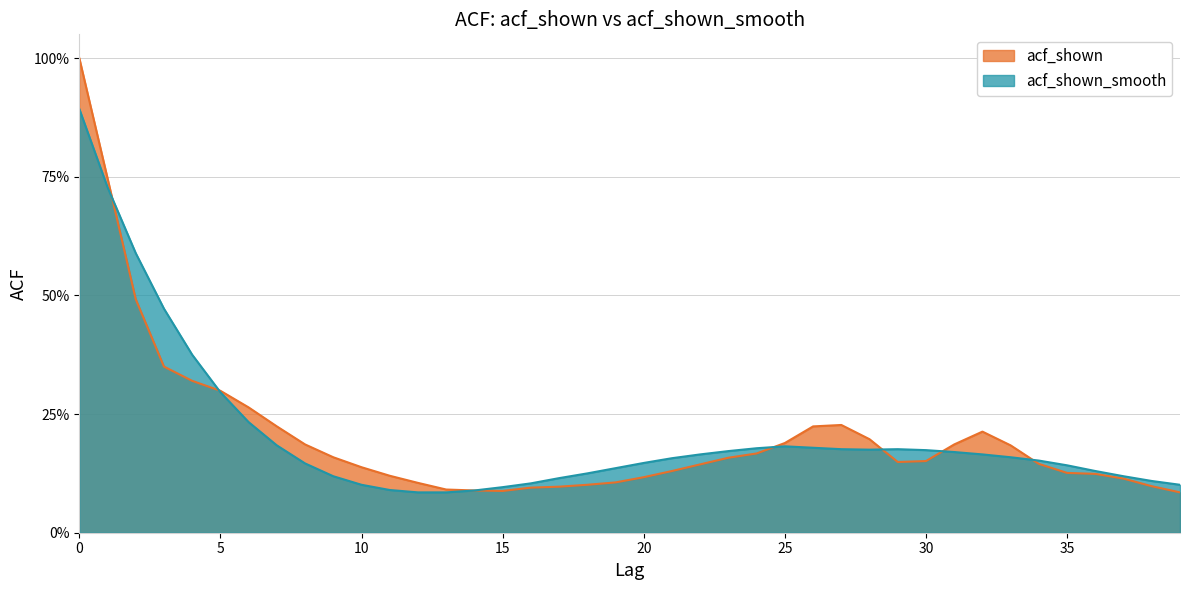

Which has a higher value, 21 or 4?

4